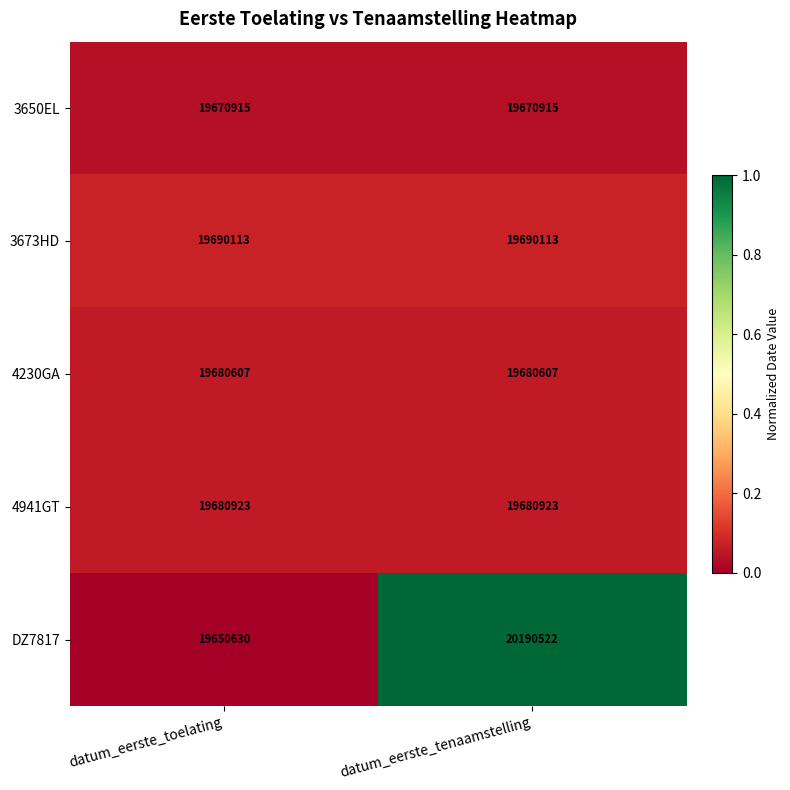

Which series has the largest range (max minus min)?

DZ7817